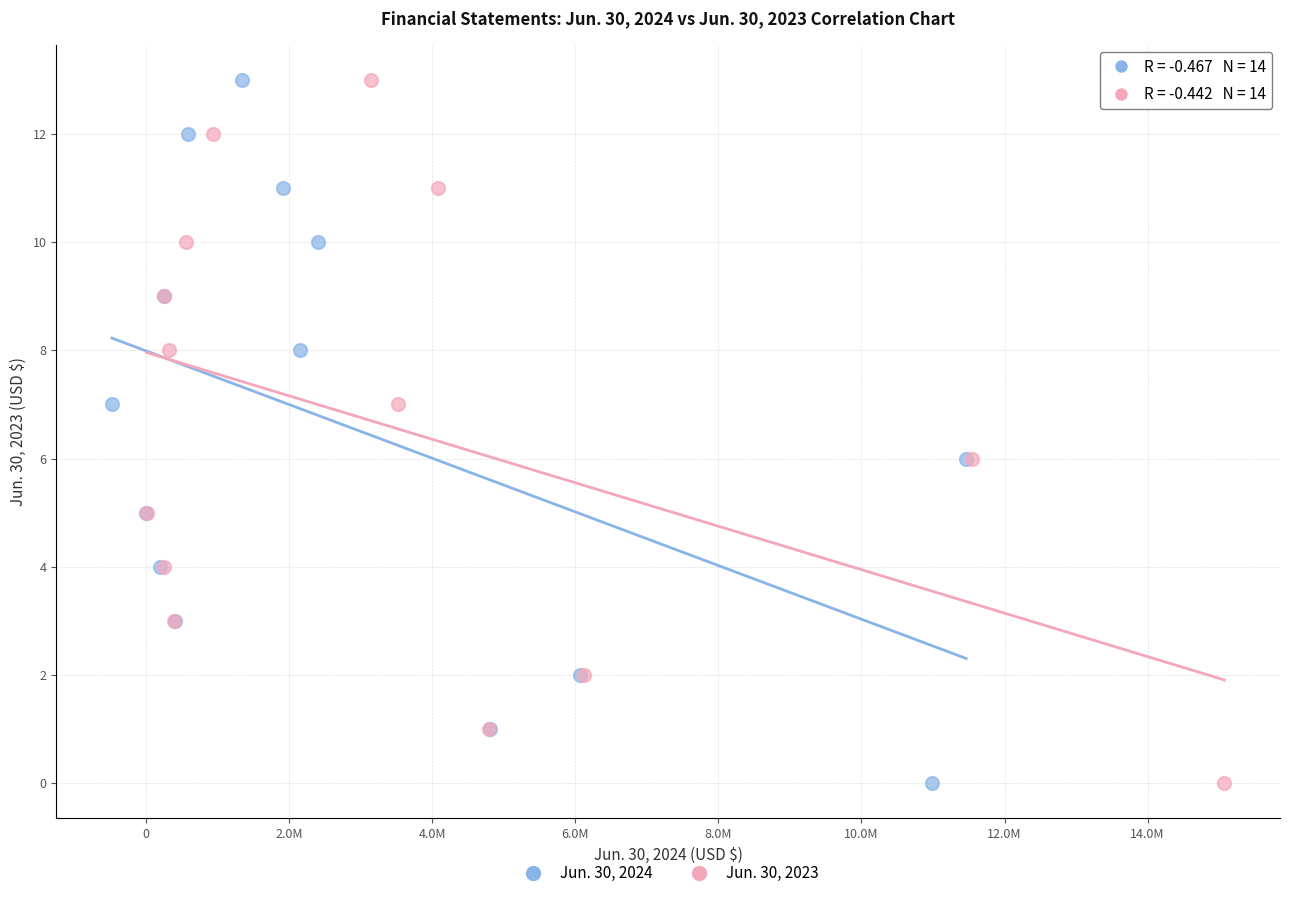

What are all the series names shown in the legend?

Jun. 30, 2024, Jun. 30, 2023